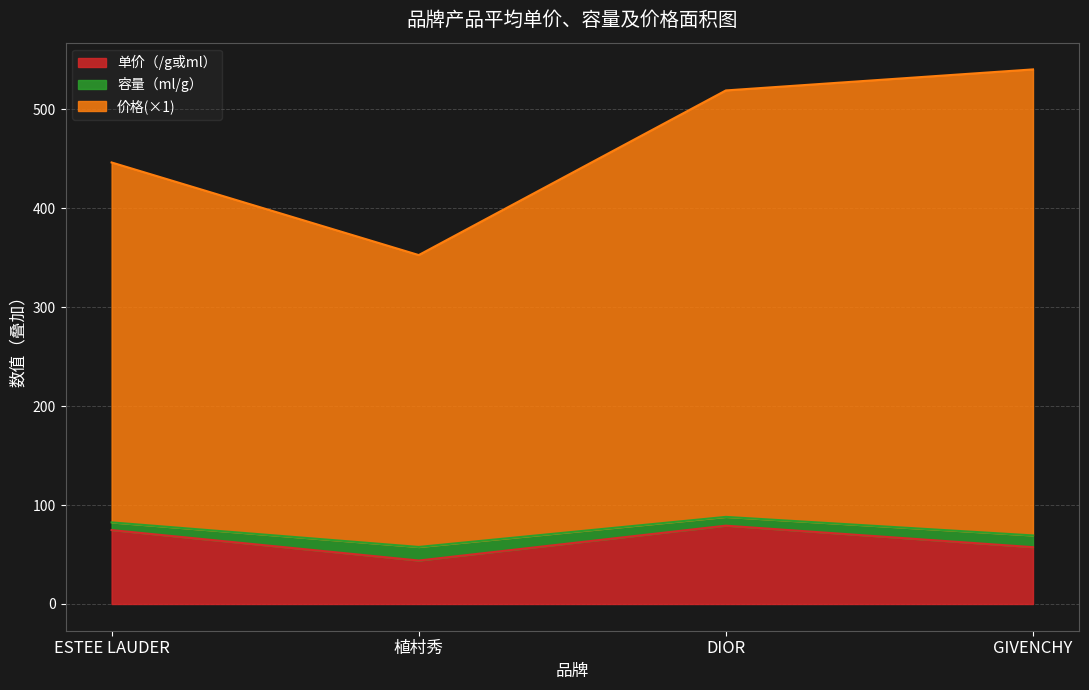

Which series has the largest total across all categories?

价格